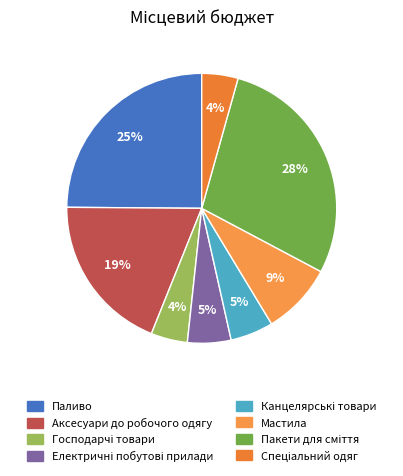

Rank the categories by value from lowest to highest.

Спеціальний одяг, Господарчі товари, Канцелярські товари, Електричні побутові прилади, Мастила, Аксесуари до робочого одягу, Паливо, Пакети для сміття